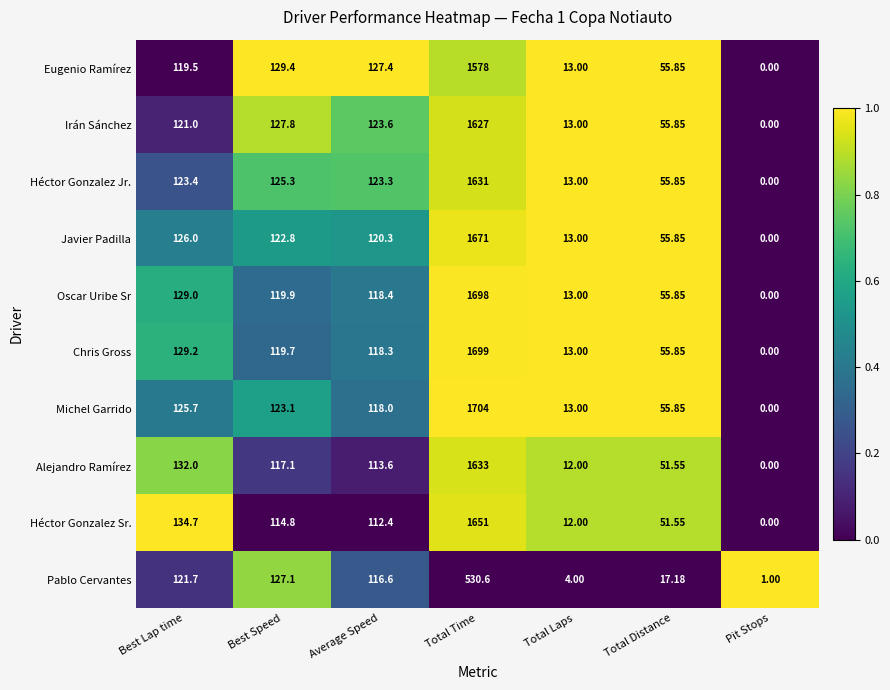

Which series has the largest total across all categories?

Michel Garrido